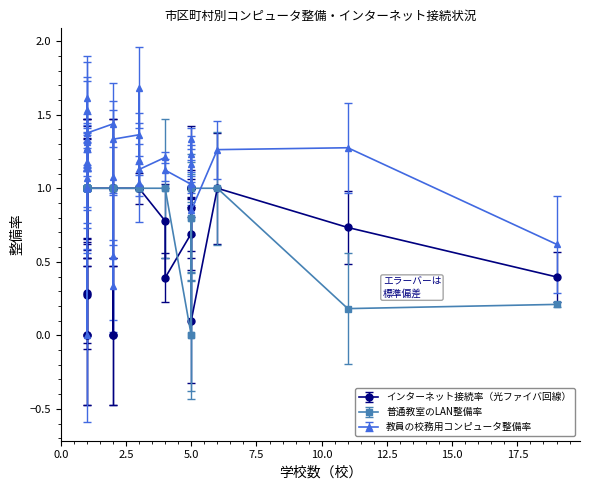

Rank the series by their maximum value, from lowest to highest.

インターネット接続率（光ファイバ回線）, 普通教室のLAN整備率, 教員の校務用コンピュータ整備率